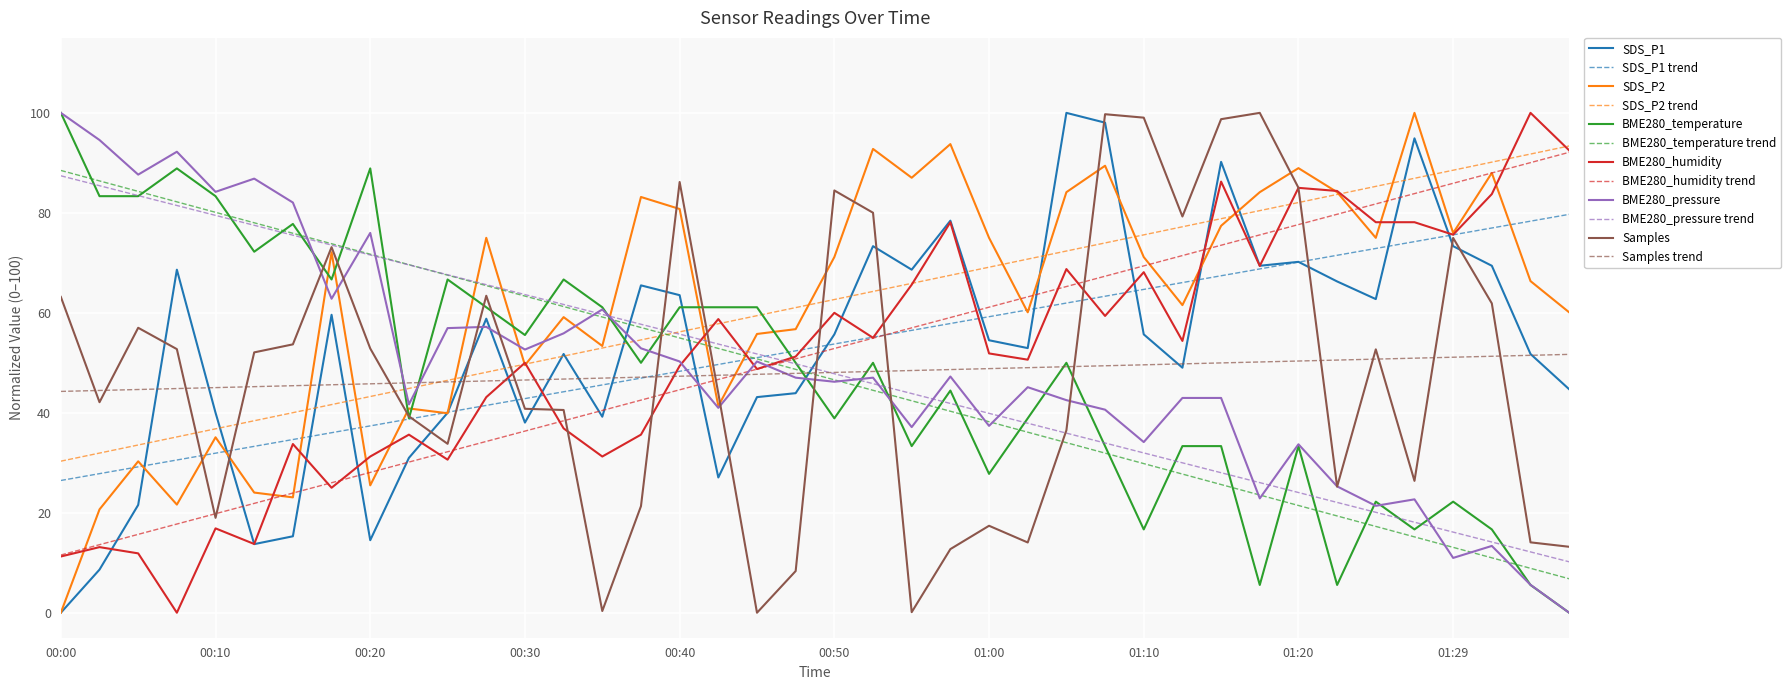

Which series ends up on top after the final intersection of BME280_pressure and BME280_humidity?

BME280_humidity